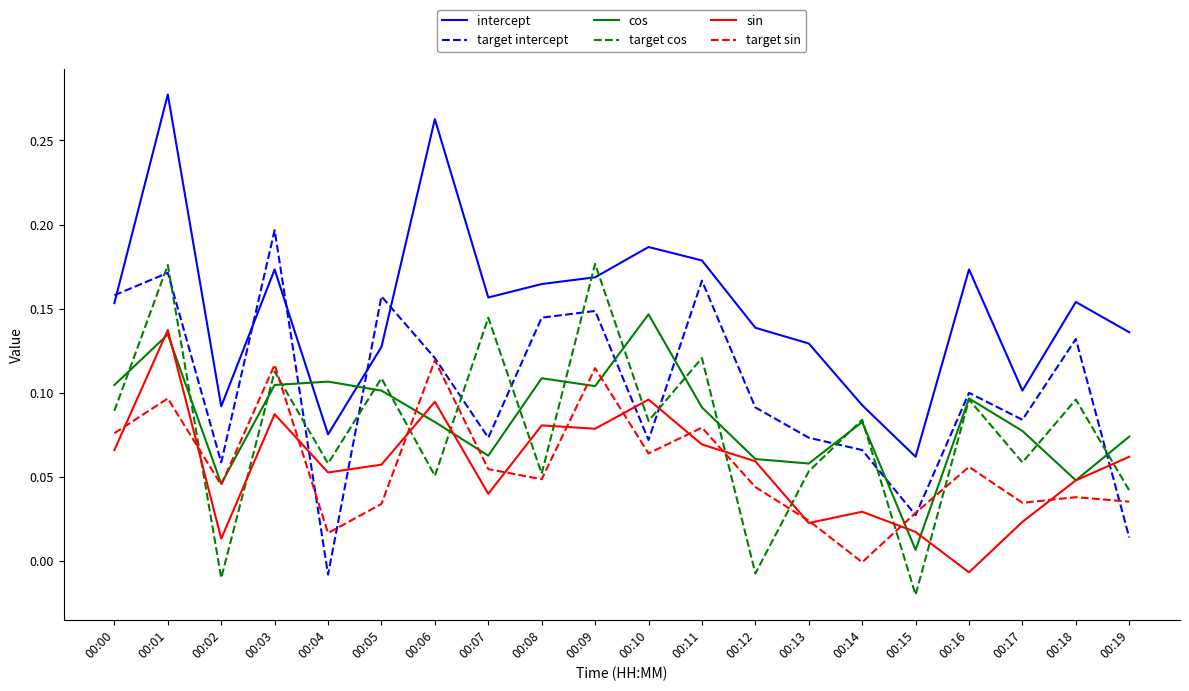

At which category does the chart reach its peak across all series?

00:01